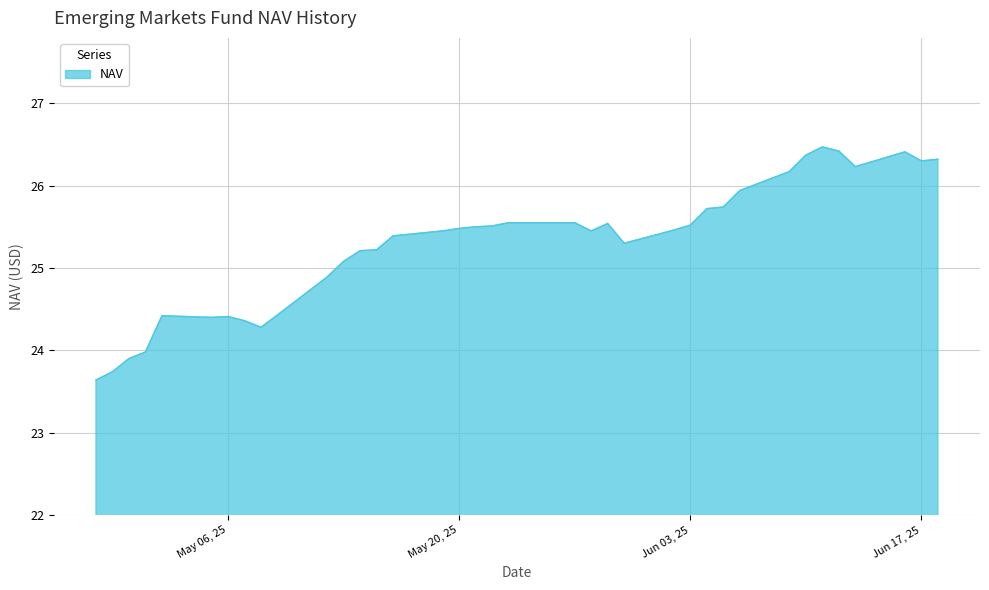

What is the greatest value displayed?

26.5